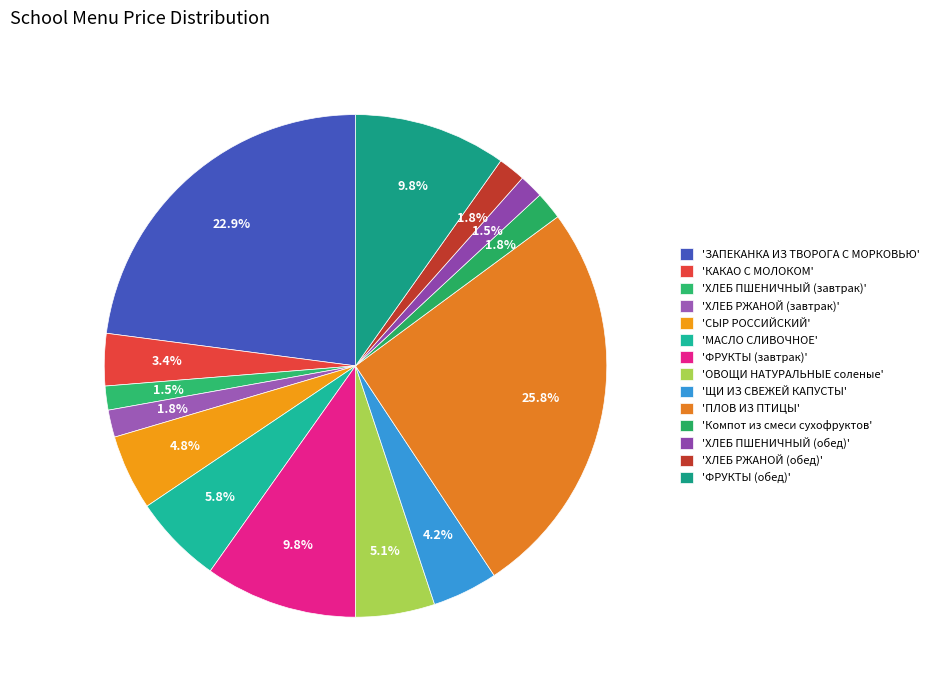

To the nearest percent, what is the average slice percentage?

7%